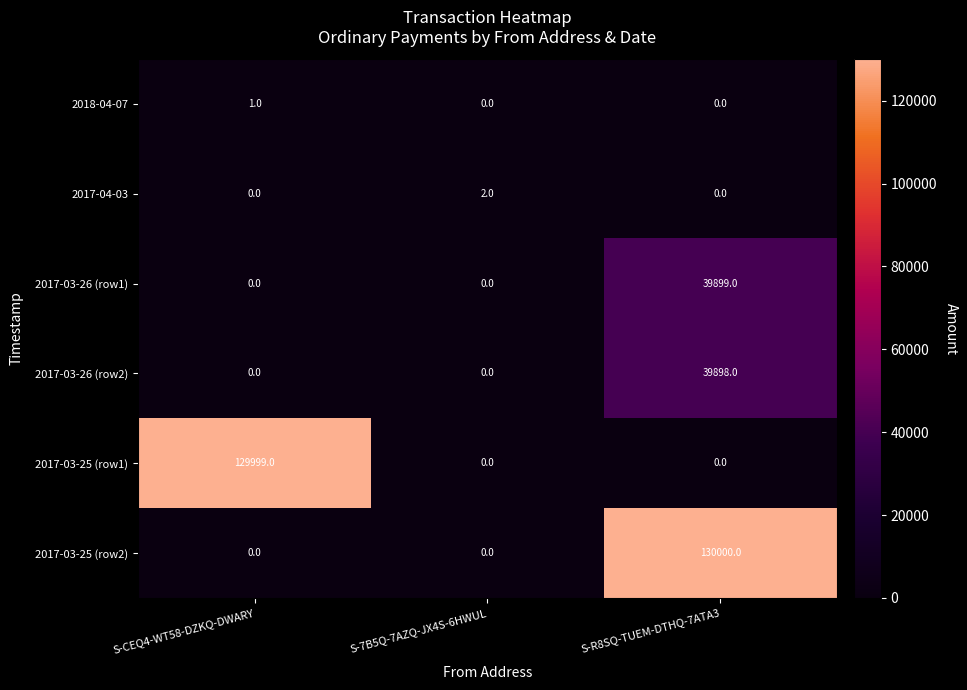

Which series has the largest total across all categories?

2017-03-25 (row2)